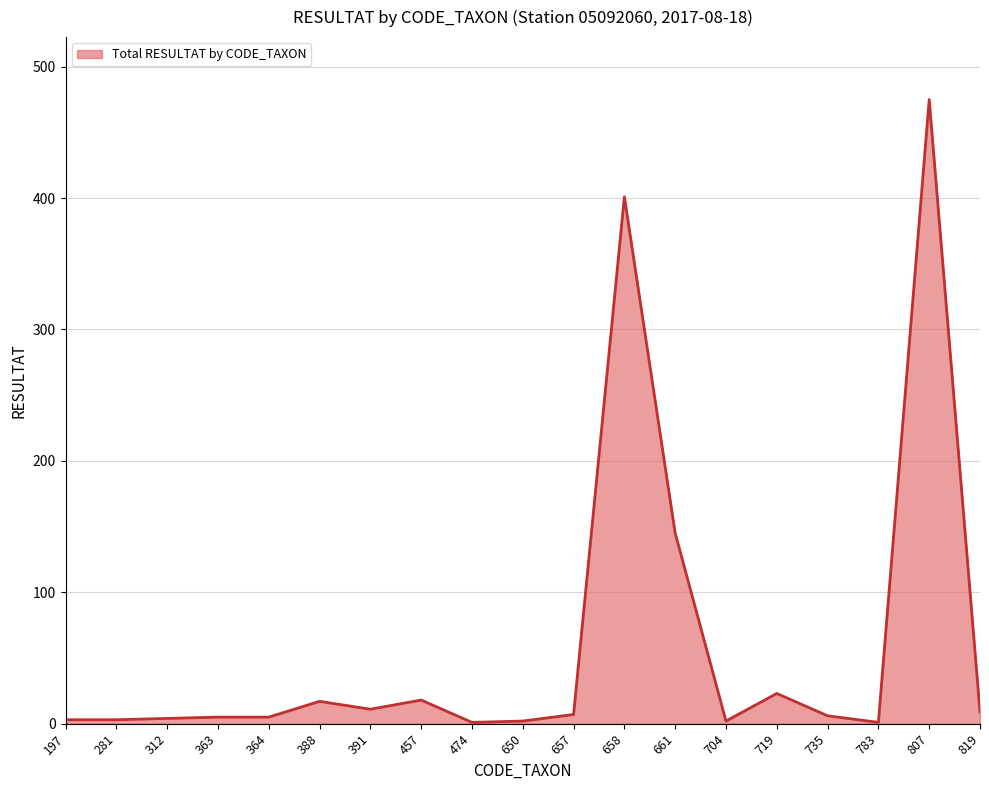

What value does the data have at 474?

1